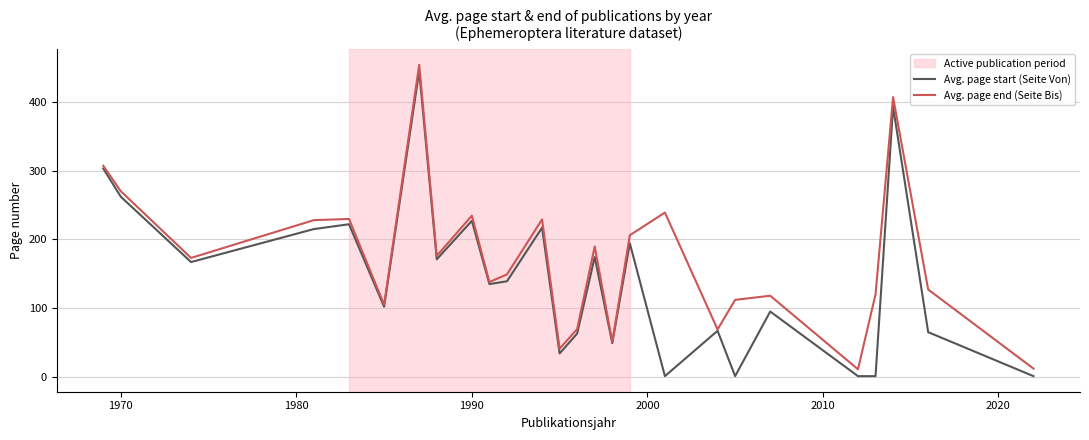

Which series has the widest spread of values?

Avg. page start (Seite Von)